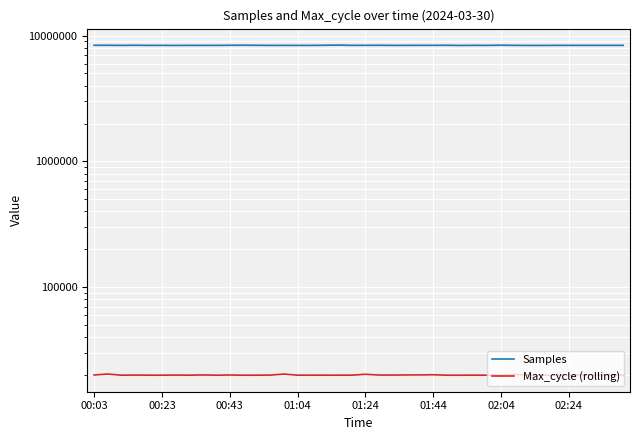

What is the difference between the Max_cycle (rolling) values at 22 and 34?

48